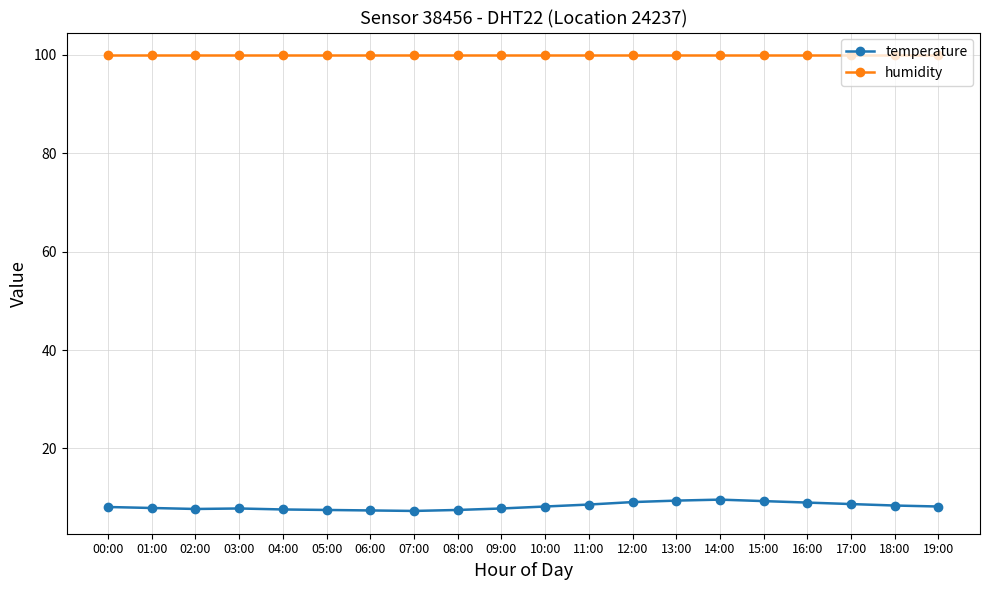

What is the average value of the temperature series?

8.3